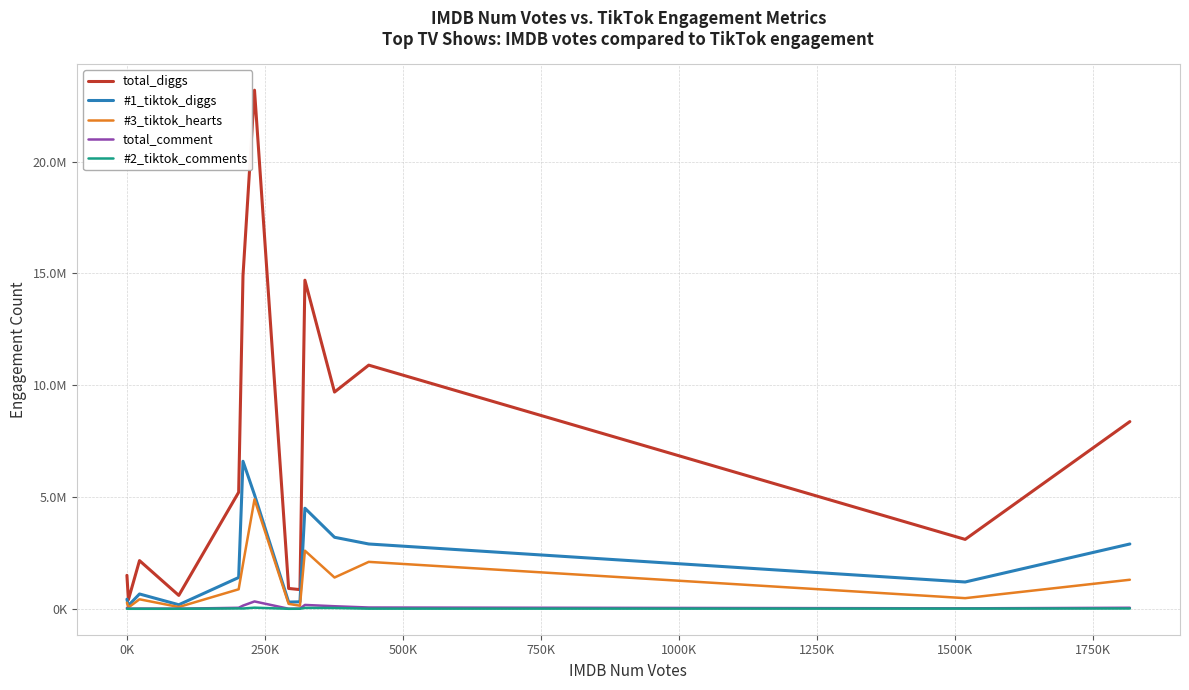

What are all the series names shown in the legend?

total_diggs, #1_tiktok_diggs, #3_tiktok_hearts, total_comment, #2_tiktok_comments